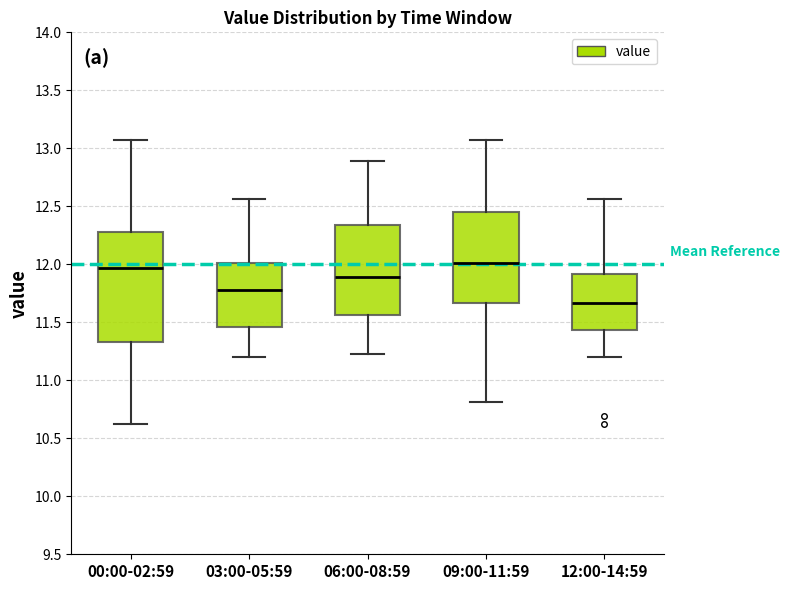

Reading left to right, transcribe this box plot: for each box, give where its median line is, the range the box spans, and where its two whiskers end, as read against the y-axis. The values are not printed on the chart, so give them approximately, as read against the axis.

00:00-02:59: median 11.95, box 11.35 to 12.30, whiskers 10.60 to 13.05
03:00-05:59: median 11.80, box 11.45 to 12.00, whiskers 11.20 to 12.55
06:00-08:59: median 11.90, box 11.55 to 12.35, whiskers 11.25 to 12.90
09:00-11:59: median 12.00, box 11.65 to 12.45, whiskers 10.80 to 13.05
12:00-14:59: median 11.65, box 11.45 to 11.90, whiskers 11.20 to 12.55